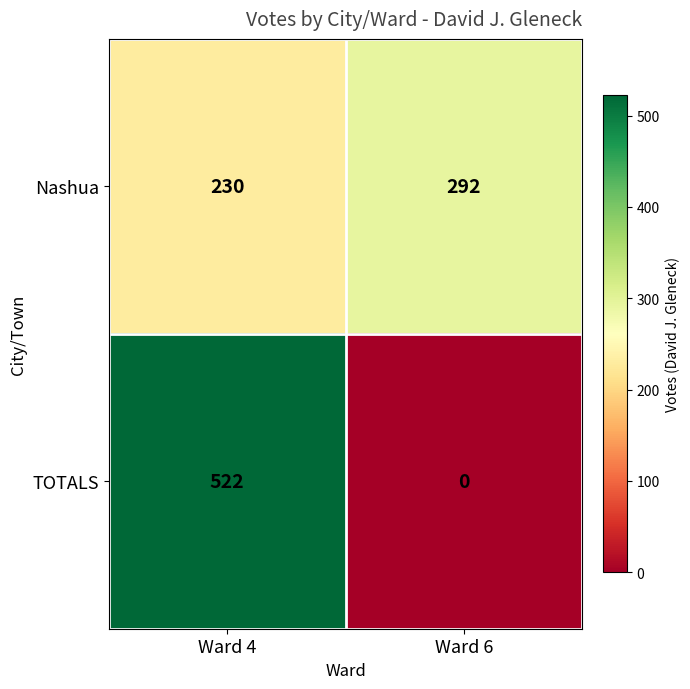

The Nashua series shows 292 at Ward 6. True or false?

True